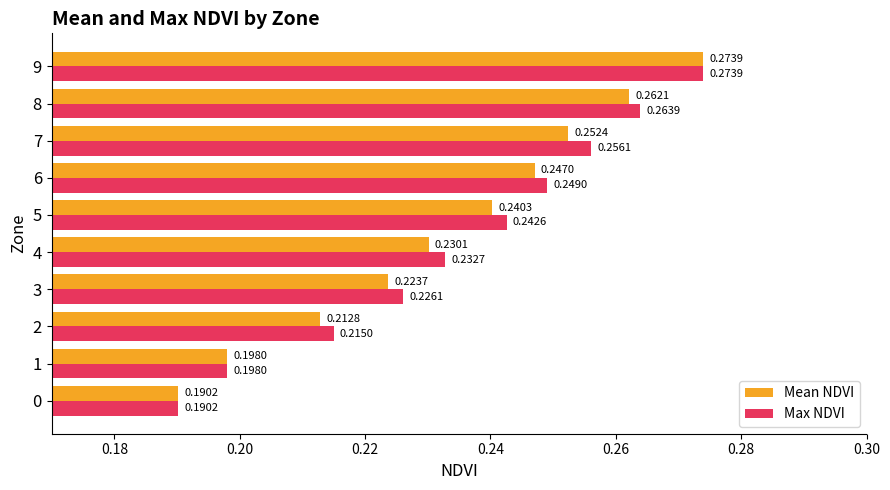

Which series has the largest total across all categories?

Max NDVI